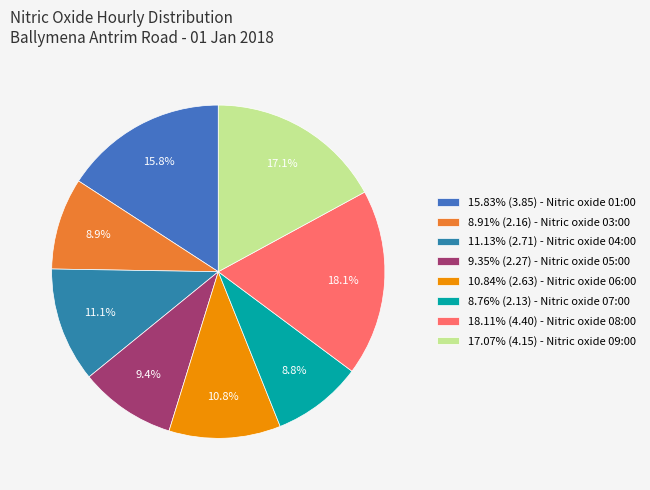

Is there any slice that represents more than half of the pie?

No